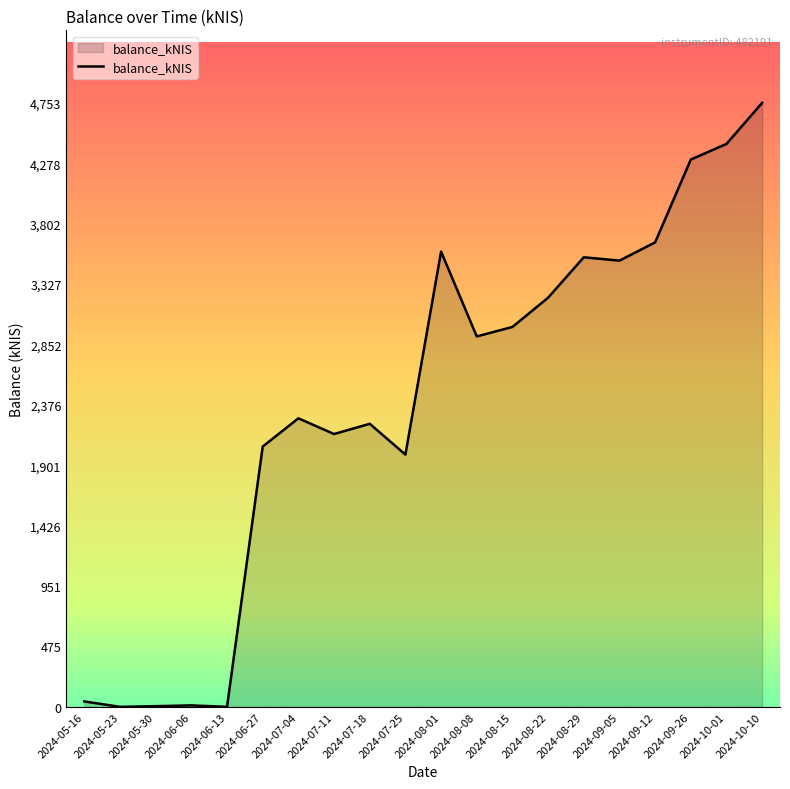

What is the maximum value shown in the chart?

4752.9